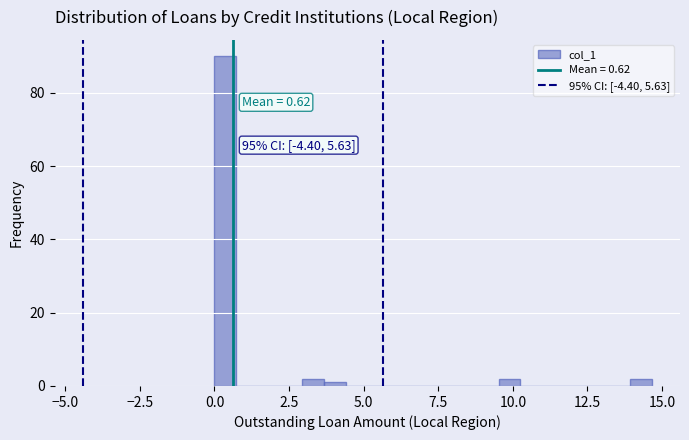

Around what value on the x-axis is the tallest bar? Give the approximate position of its centre, as read against the axis.

0.5